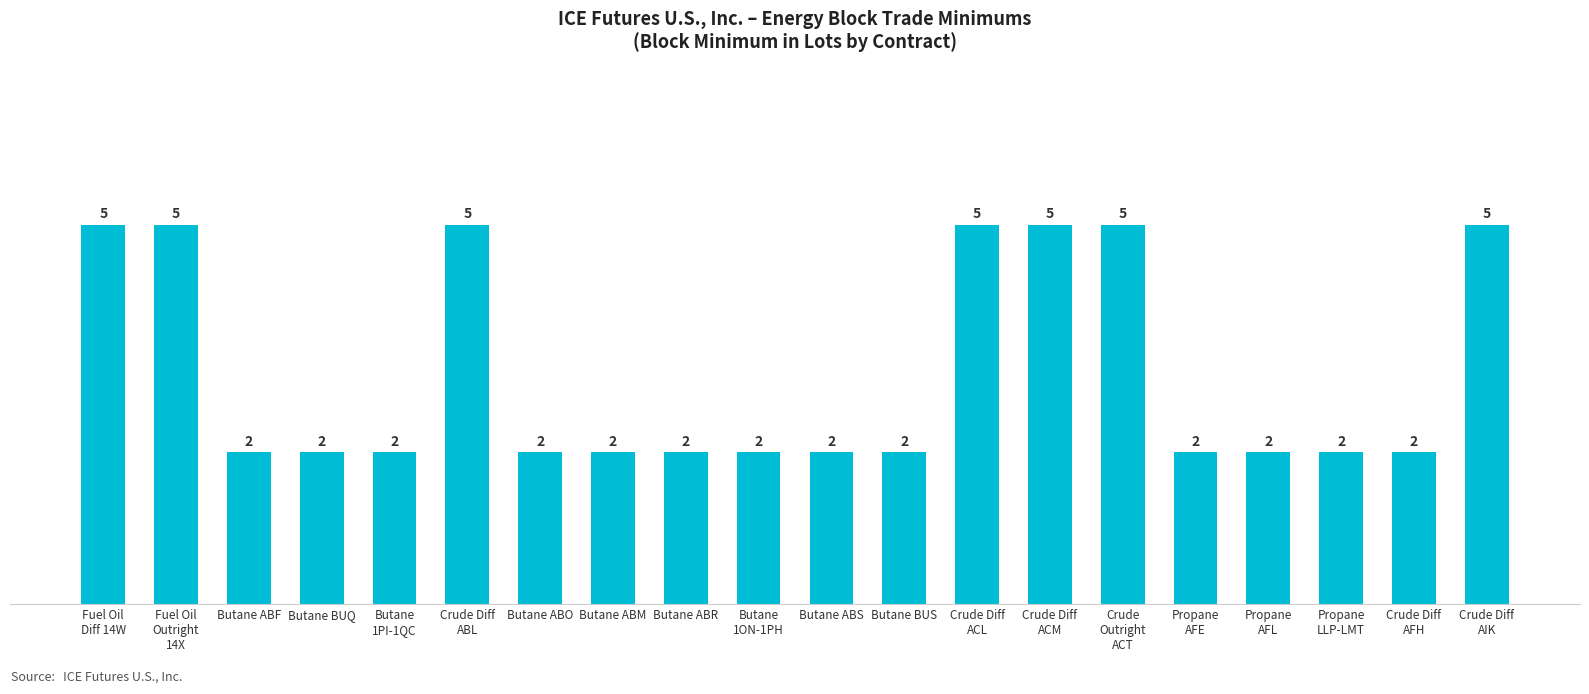

What is the maximum value shown in the chart?

5